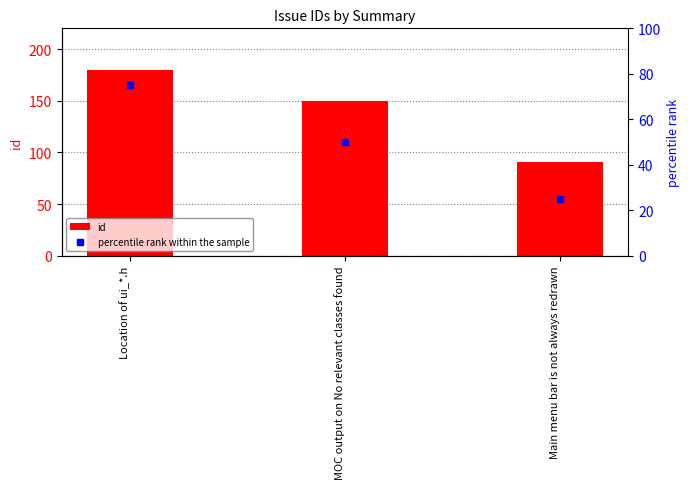

How many data points in percentile rank within the sample are less than 50?

1